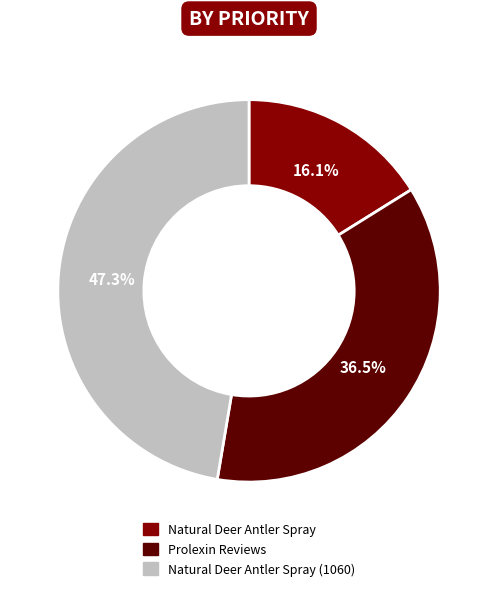

To the nearest percent, what portion does Natural Deer Antler Spray (1060) represent?

47%